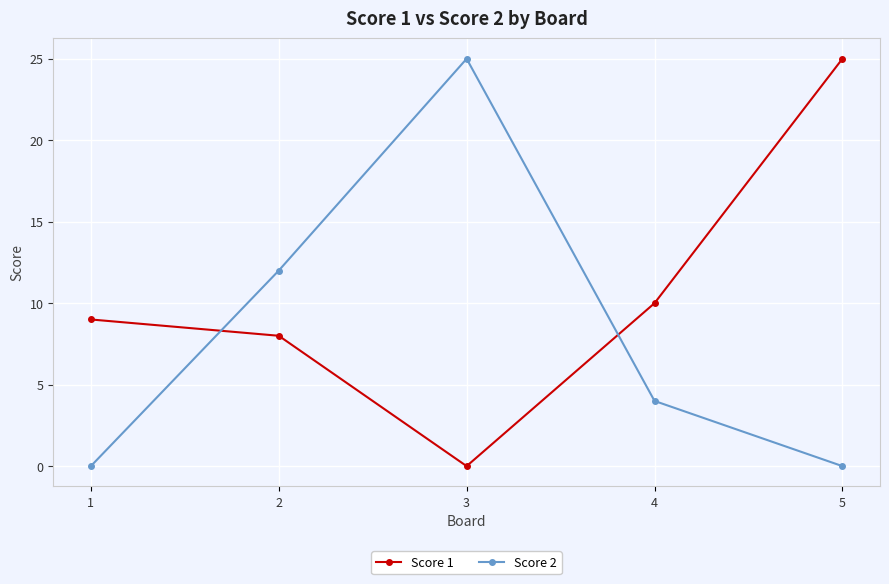

What is the value of the Score 1 point at the 4th from the left?

10